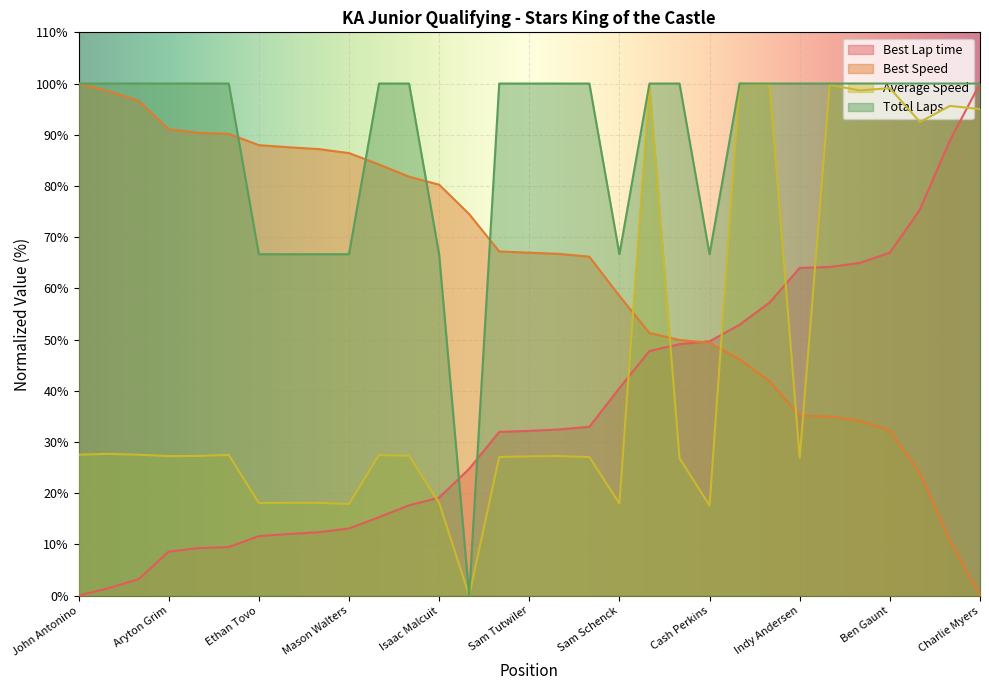

How many data points in Best Lap time are above 32?

16